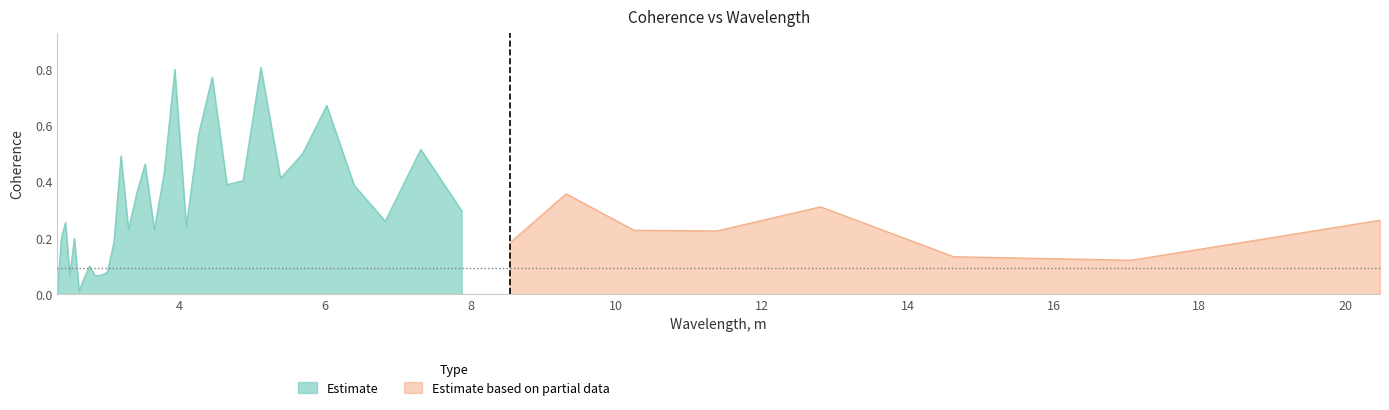

True or false: the data has more than 1 interior local peaks.

True